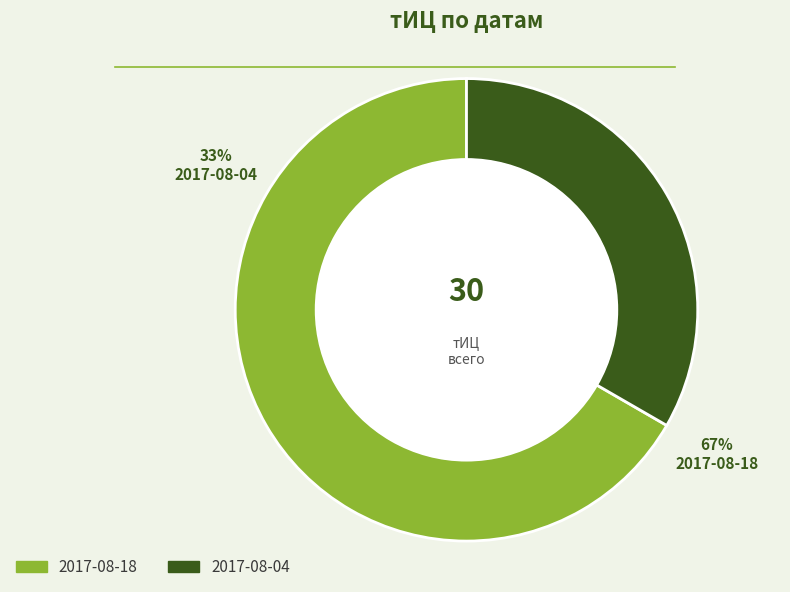

How many slices are in this pie chart?

2